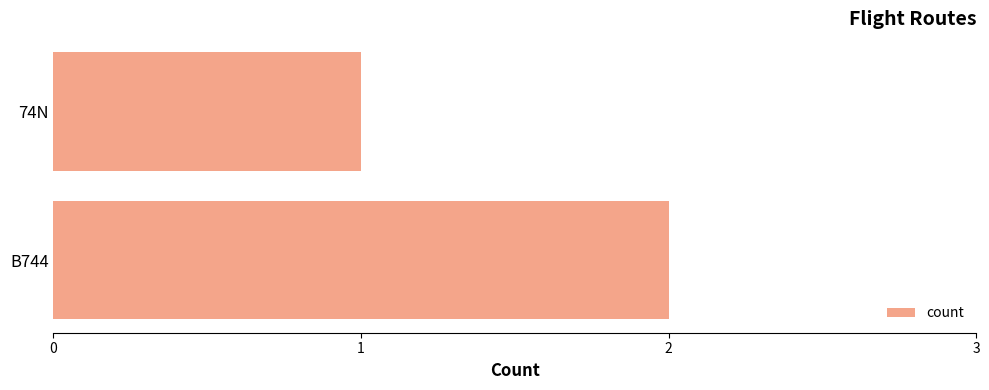

How many bars are there in total?

2